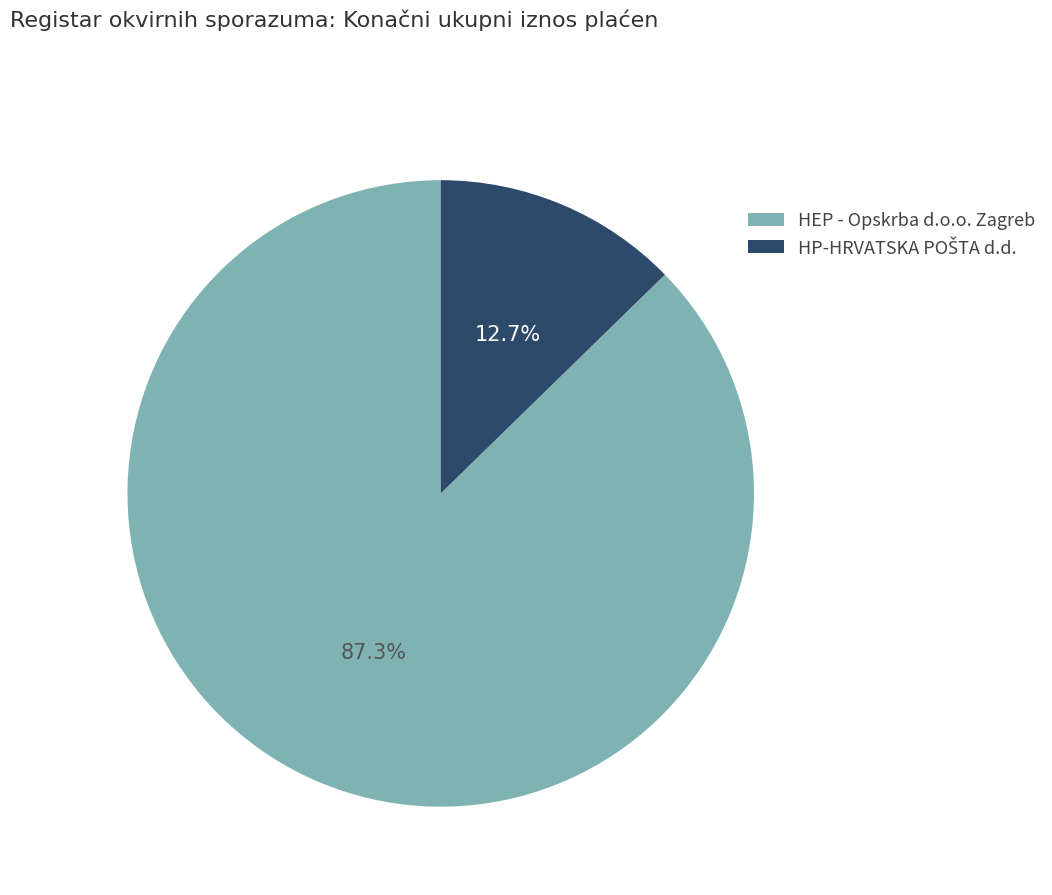

Which category has the biggest portion of the pie?

HEP - Opskrba d.o.o. Zagreb